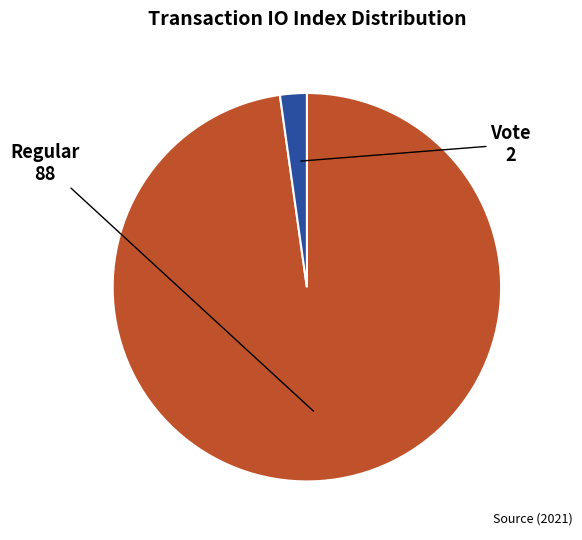

Does any single category account for the majority?

Yes